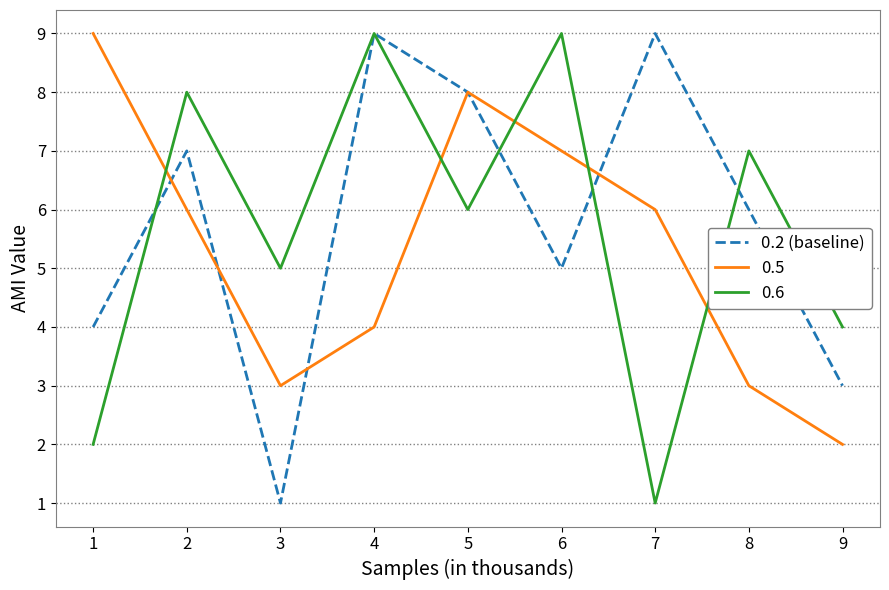

Count the number of data series in this chart.

3